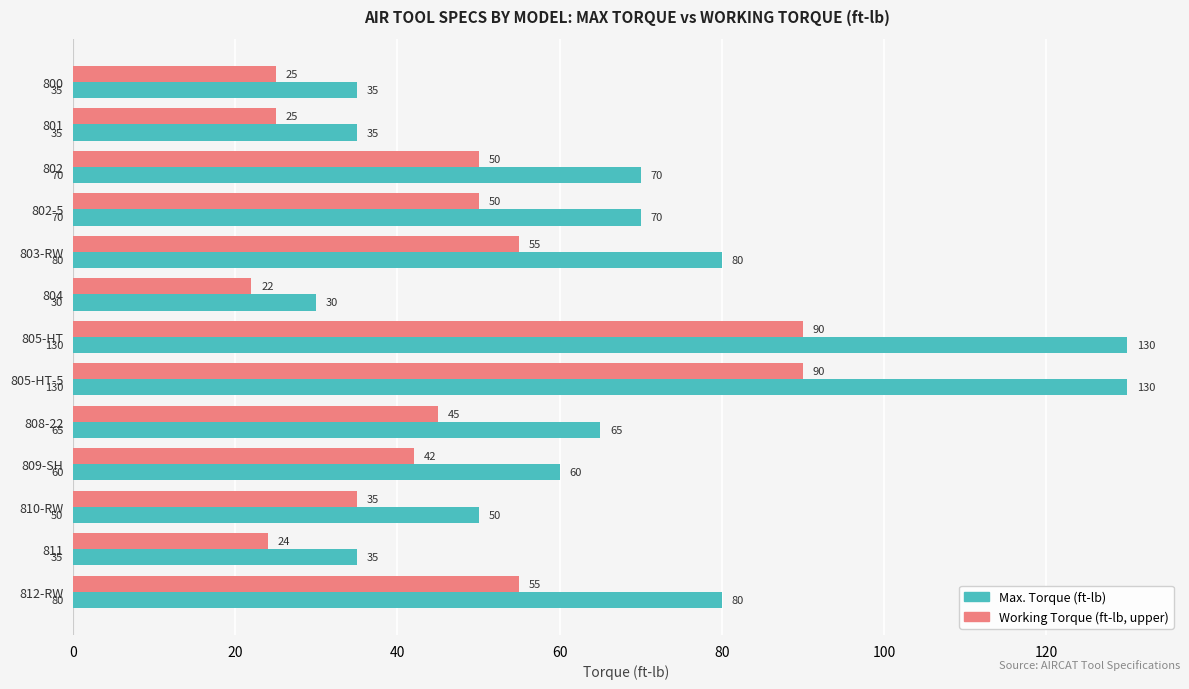

At which label does Working Torque (ft-lb, upper) reach its minimum?

804